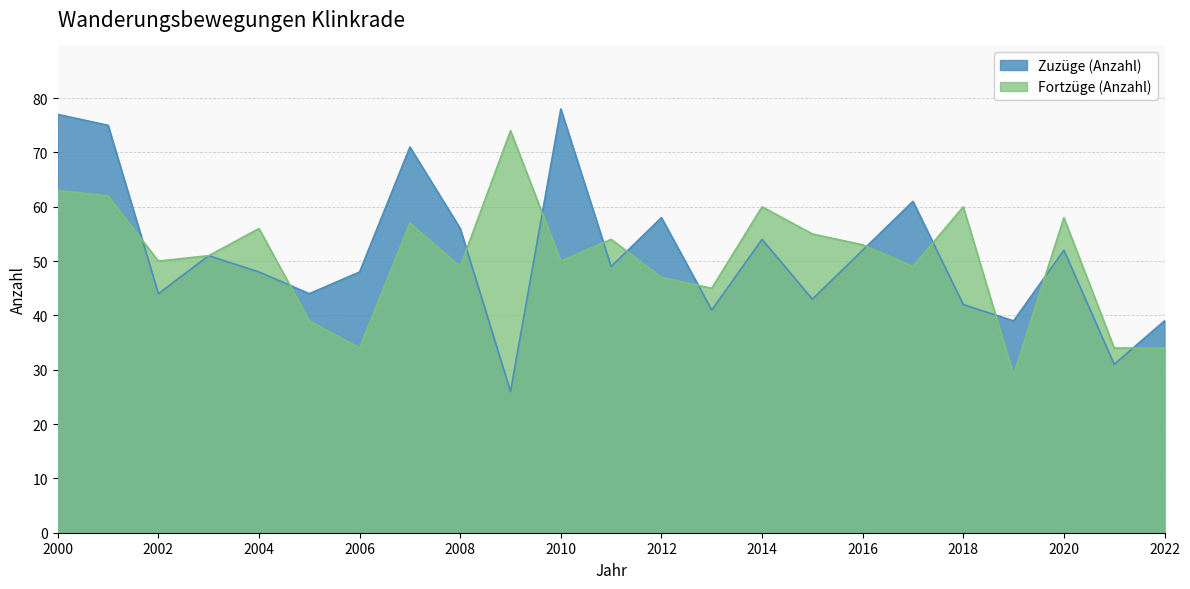

What is the sum of all Zuzüge (Anzahl) values?

1179